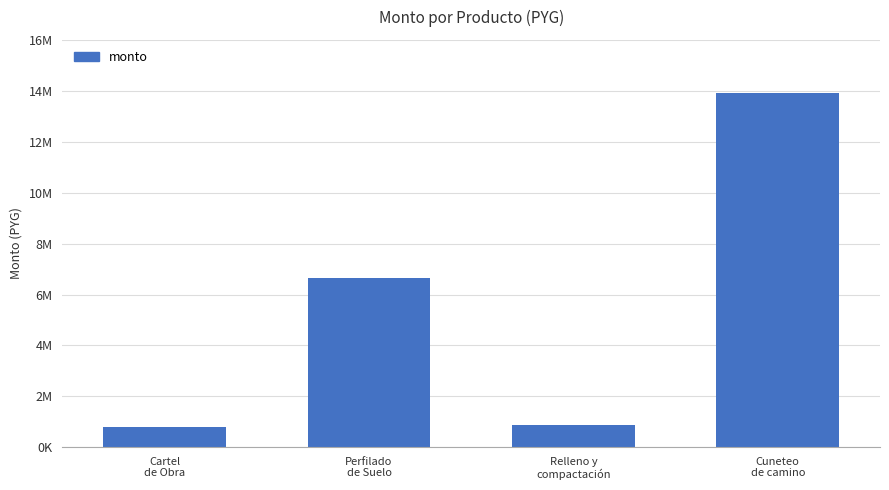

What is the ratio of the value at Perfilado
de Suelo to the value at Relleno y
compactación?

7.7